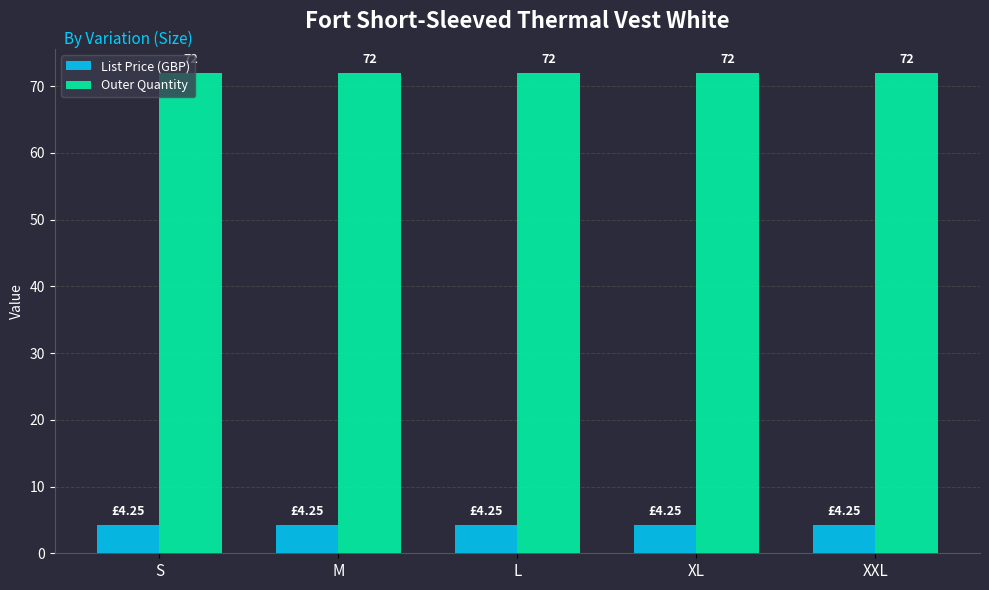

What is the sum of all Outer Quantity values?

360.0